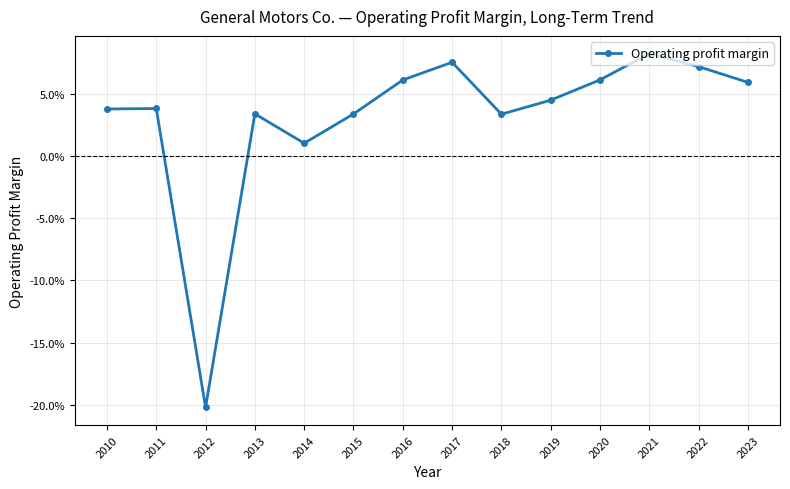

Is this an area chart (filled region under the line)?

No